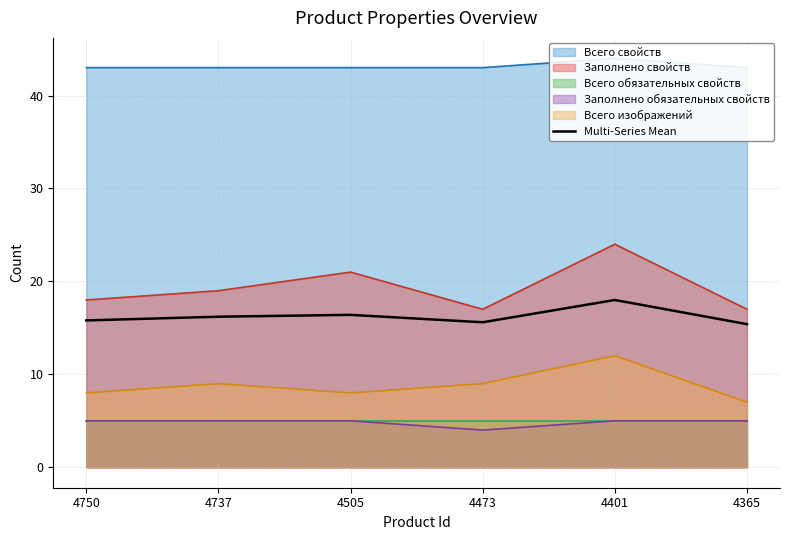

List the labels in order of value, largest first.

4401, 4505, 4737, 4750, 4473, 4365